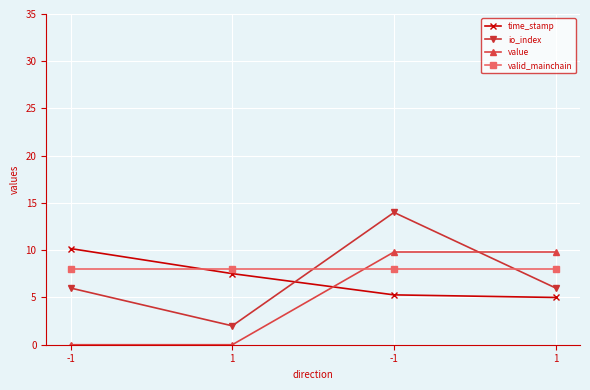

Reading right to left, list all the values displayed in this chart.

time_stamp: 5.0	5.3	7.5	10.2
io_index: 6.0	14.0	2.0	6.0
value: 9.8	9.8	0.0	0.0
valid_mainchain: 8.0	8.0	8.0	8.0